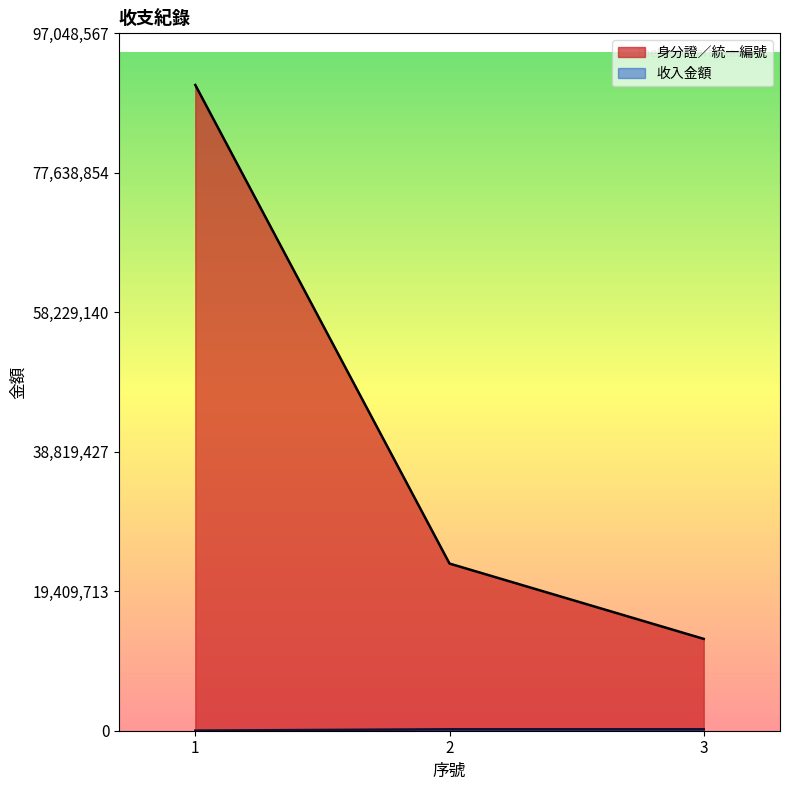

Rank the series at 2 from highest to lowest value.

身分證／統一編號, 收入金額